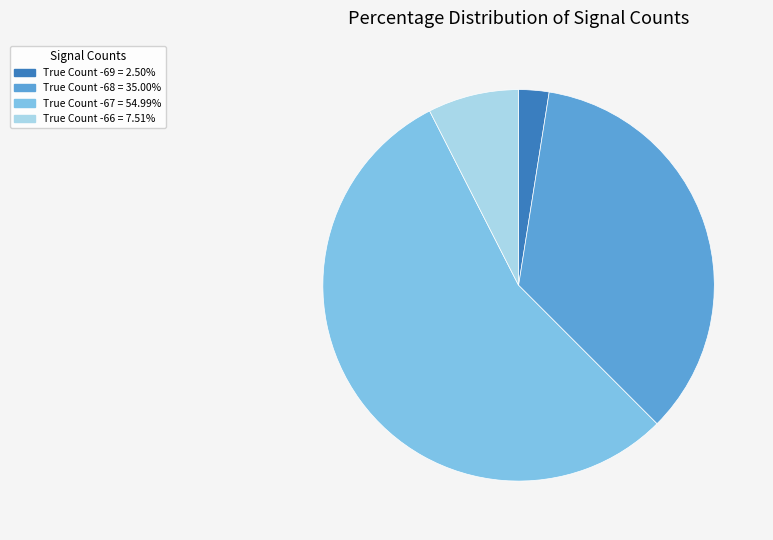

Combined, do True Count -66 = 7.51% and True Count -68 = 35.00% account for over 50%?

No